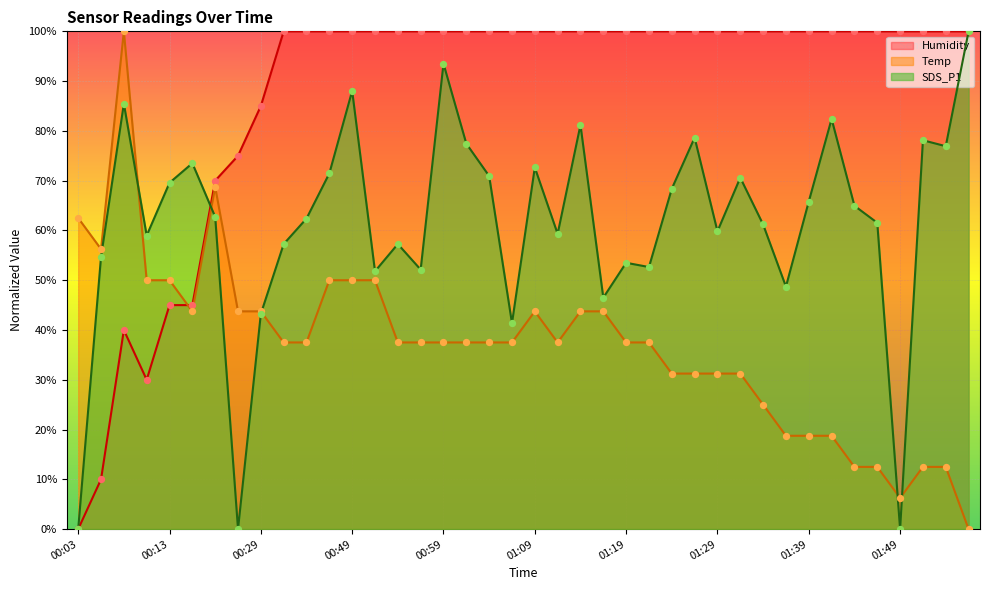

Which series has the largest Y range (max minus min)?

SDS_P1